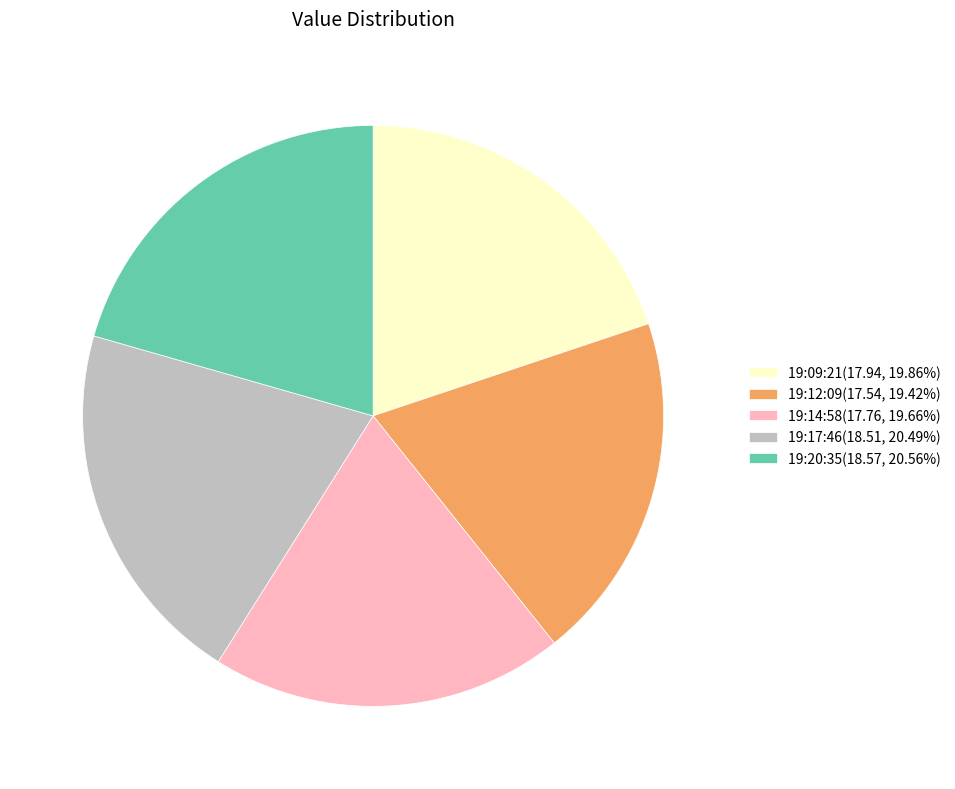

Does any single category account for the majority?

No